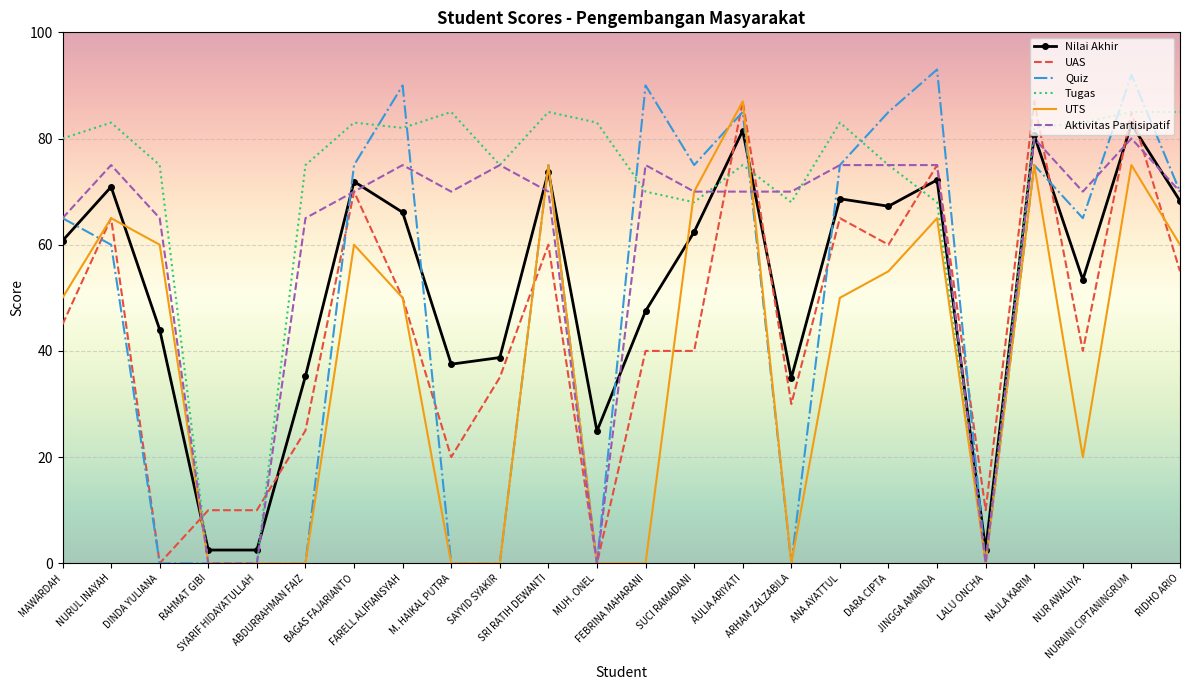

Which series has the largest range (max minus min)?

Quiz